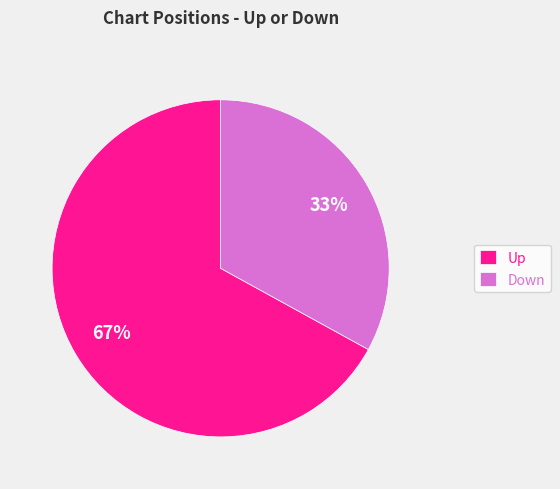

Rank the categories by value from highest to lowest.

Up, Down